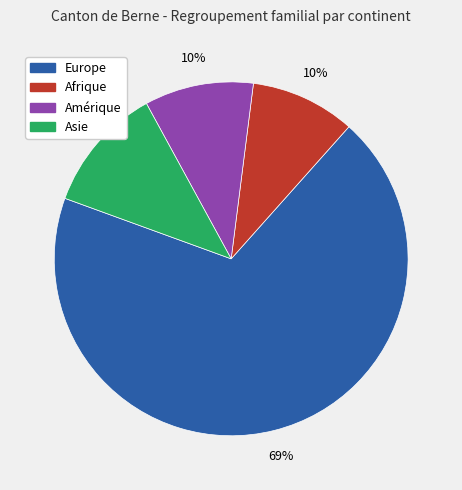

To the nearest percent, what is the difference between the largest and smallest slice percentages?

59%